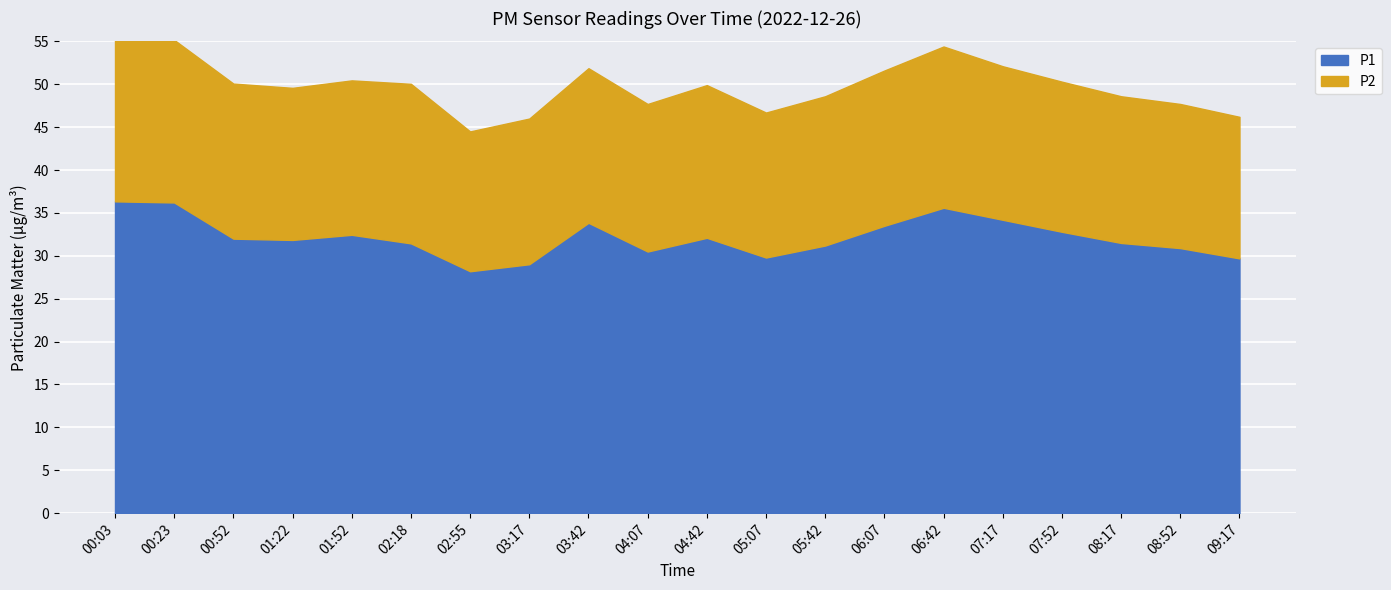

Is it true that P1 equals 6.7 at 07:52?

False